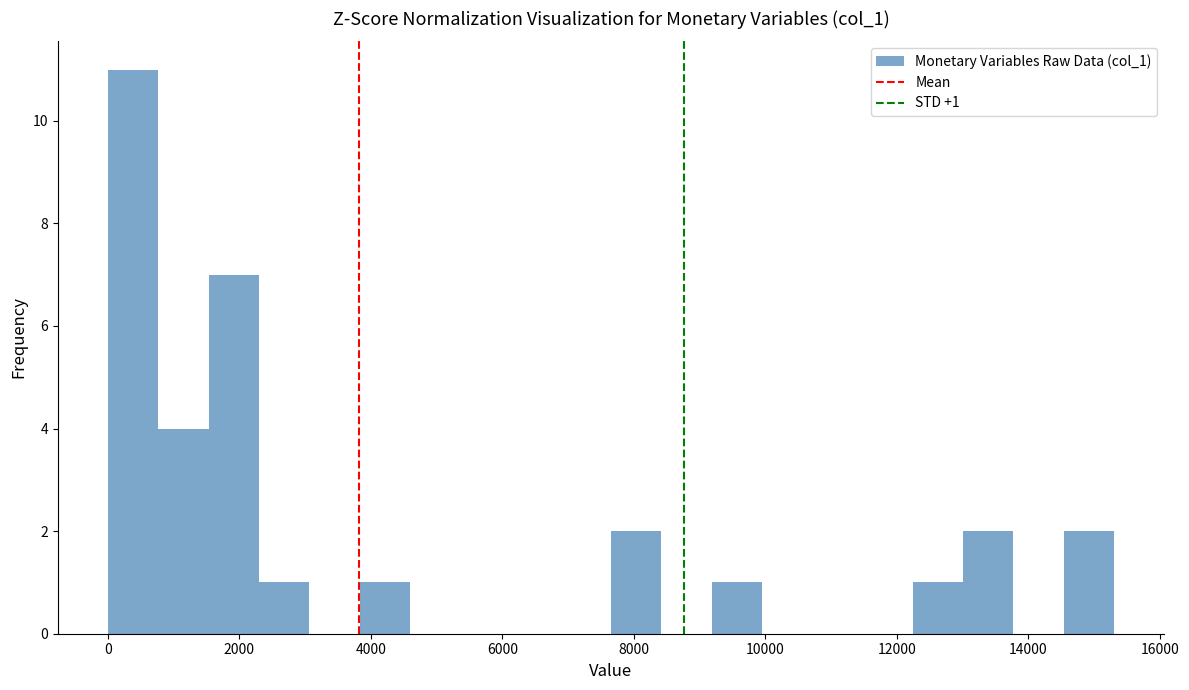

Read against the x-axis, roughly where is the centre of the tallest bar?

400